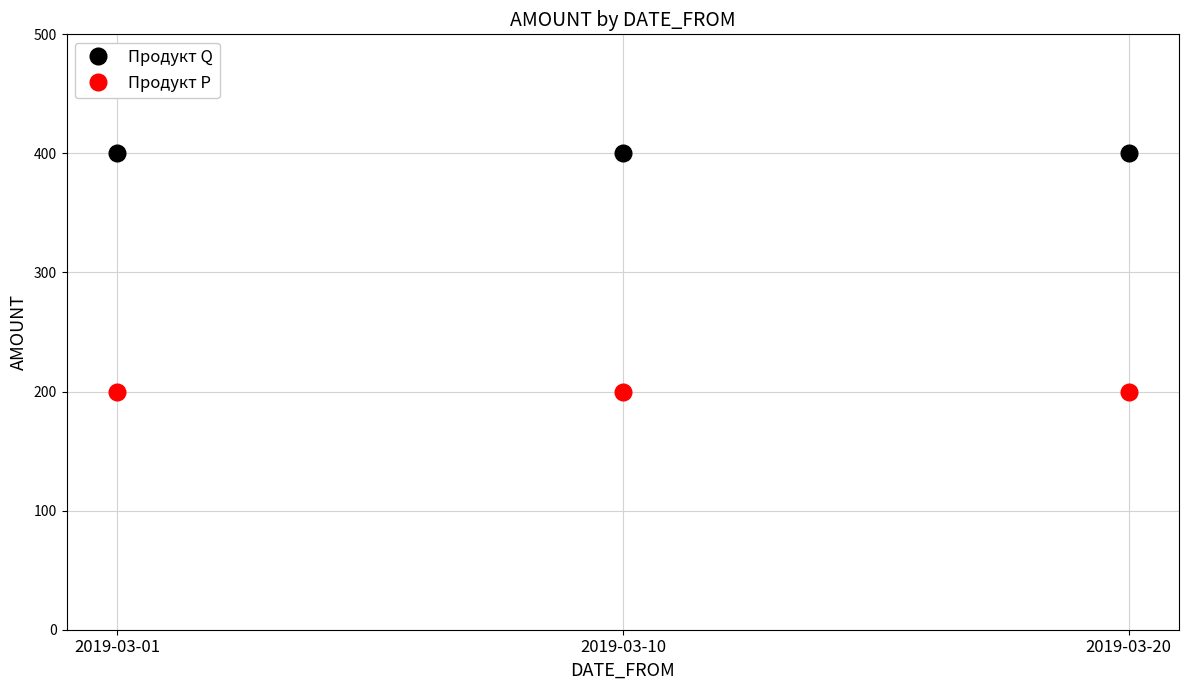

What is the total value across all series at 2019-03-10?

600